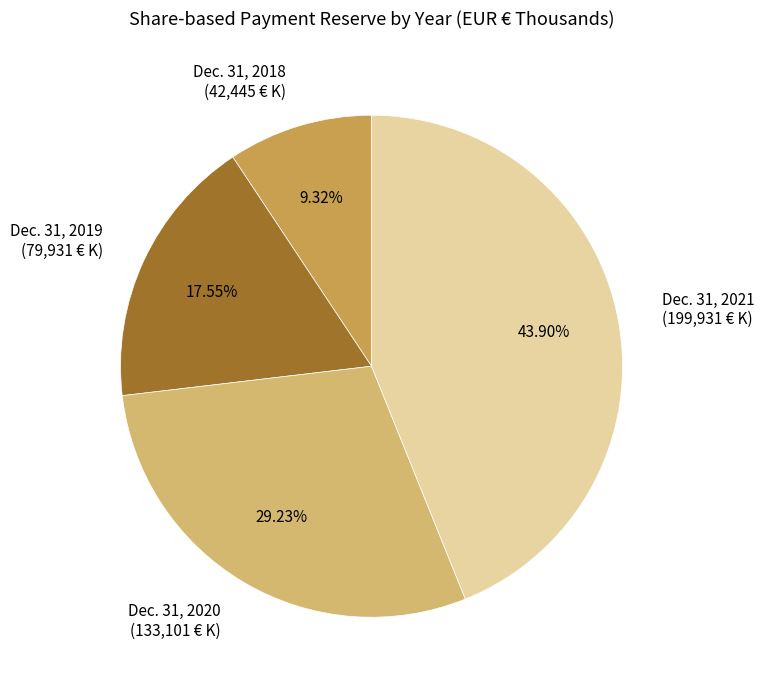

How many segments does this pie chart have?

4